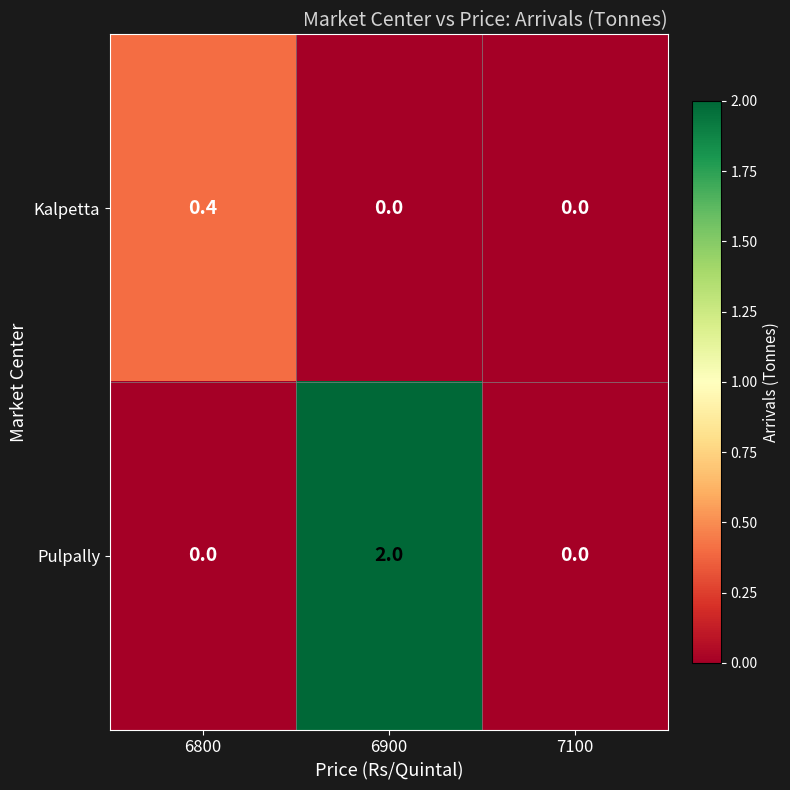

Reading right to left, extract all data points from this chart.

Kalpetta: 7100=0.0	6900=0.0	6800=0.4
Pulpally: 7100=0.0	6900=2.0	6800=0.0